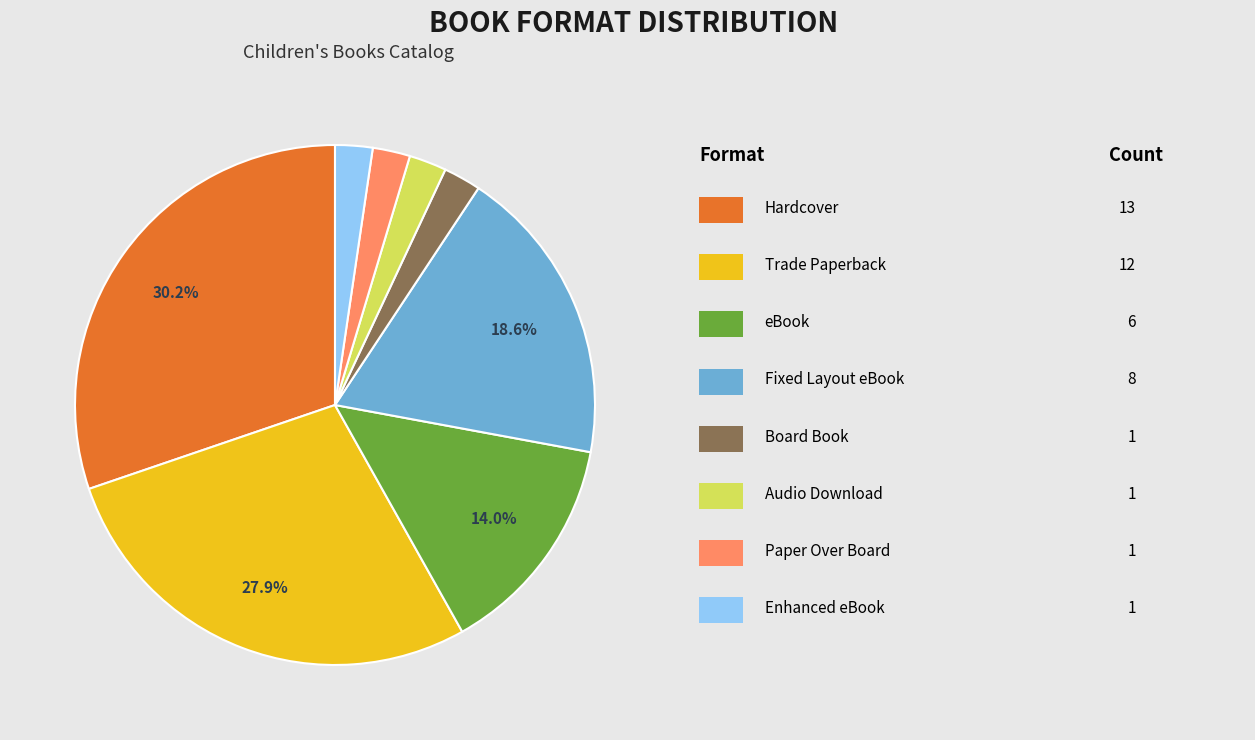

Does any single category account for the majority?

No